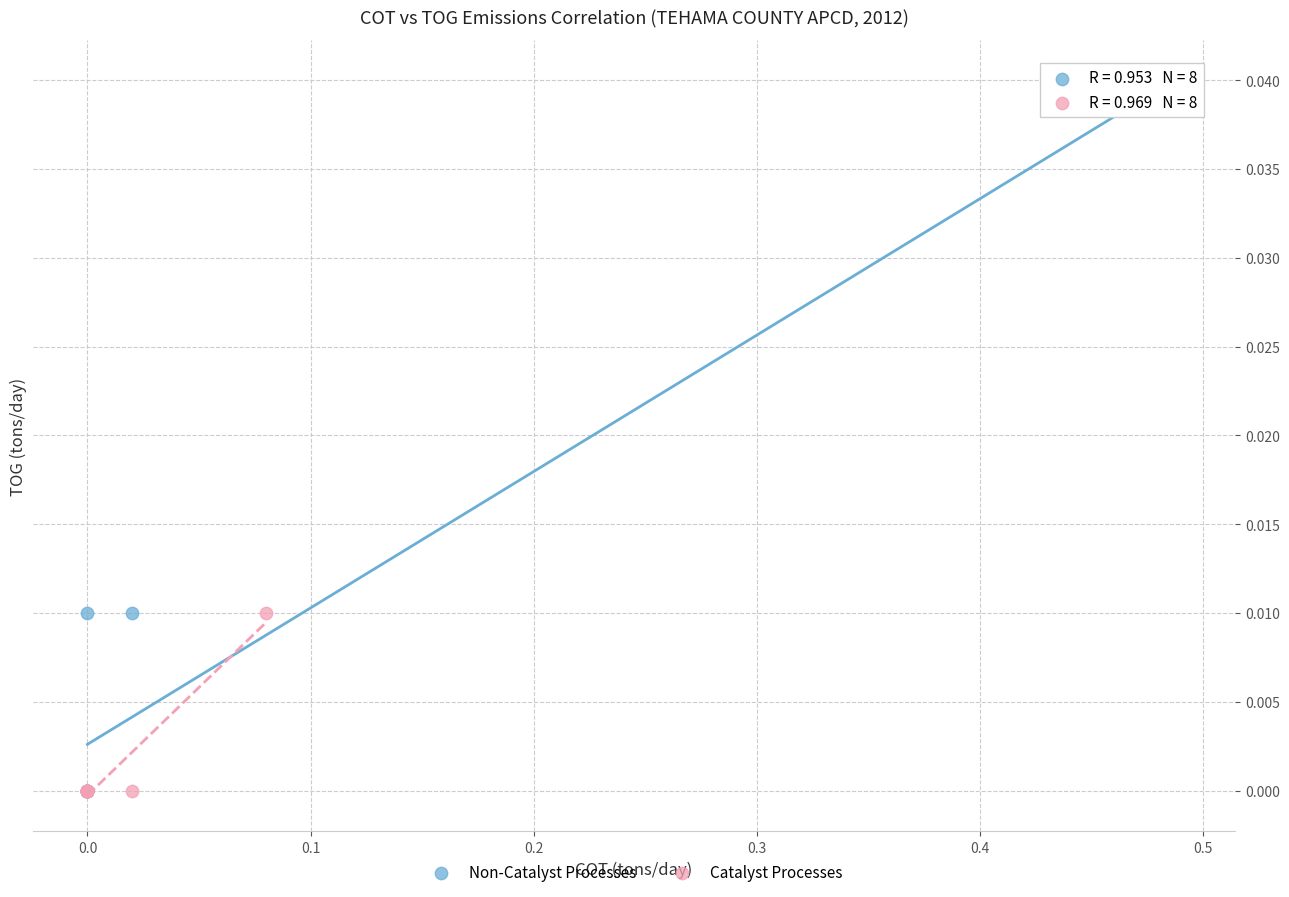

What are all the series names shown in the legend?

Non-Catalyst Processes, Catalyst Processes